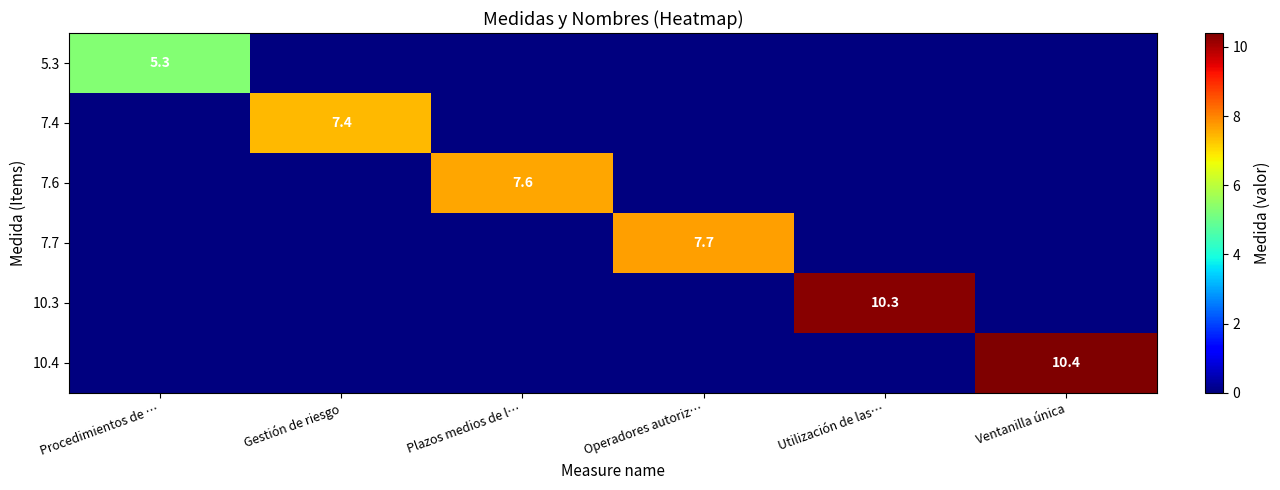

The value of 10.3 at Utilización de las… is 5.8. True or false?

False